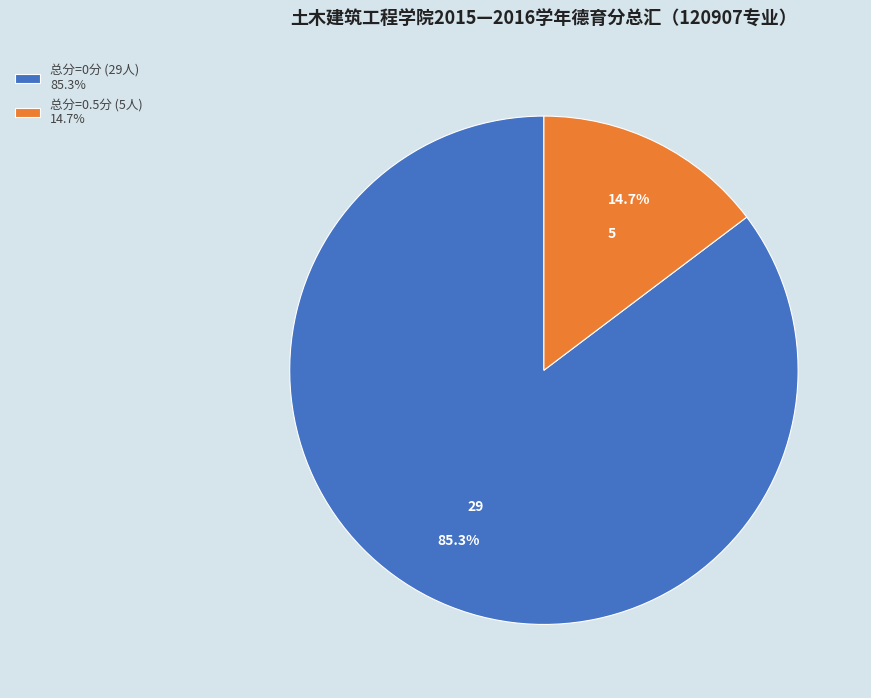

Rank the categories by value from lowest to highest.

总分=0.5分 (5人) 14.7%, 总分=0分 (29人) 85.3%